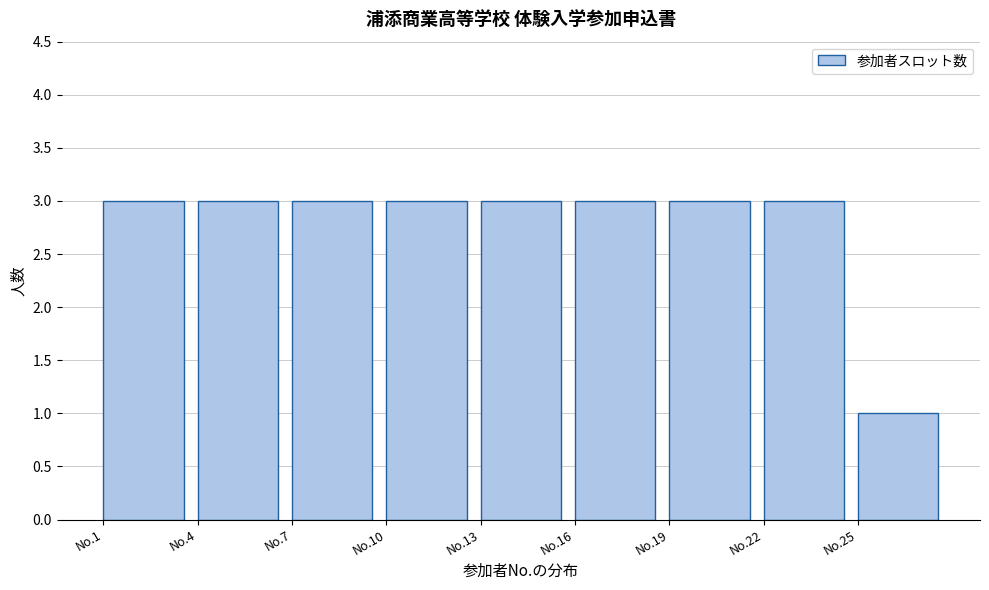

Reading left to right, transcribe all the data shown in this chart.

No.1=3	No.4=3	No.7=3	No.10=3	No.13=3	No.16=3	No.19=3	No.22=3	No.25=1